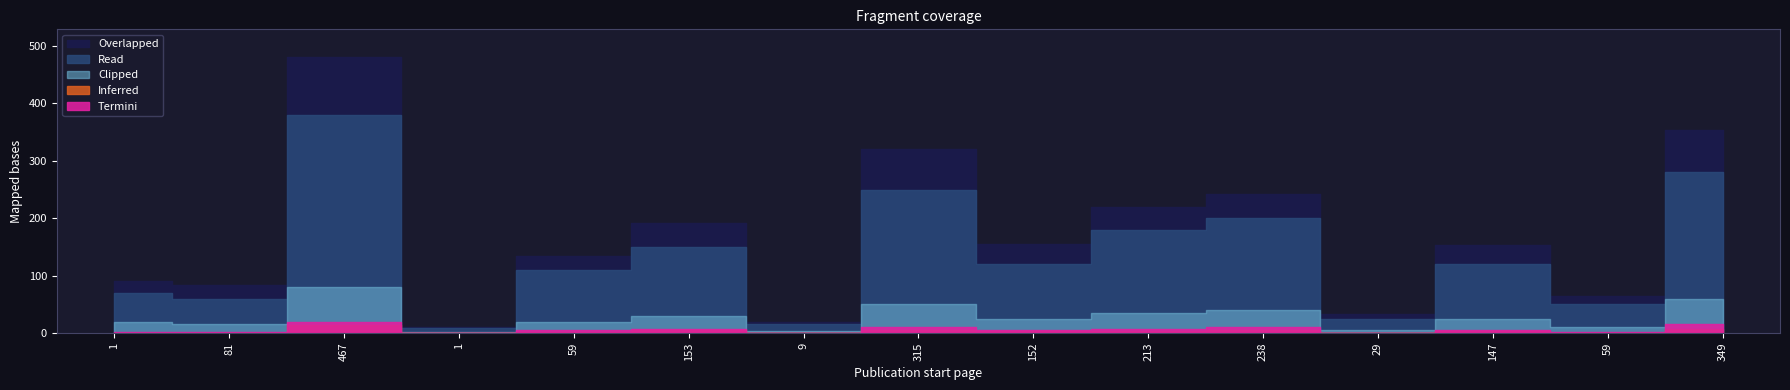

At which label does Read reach its peak?

467